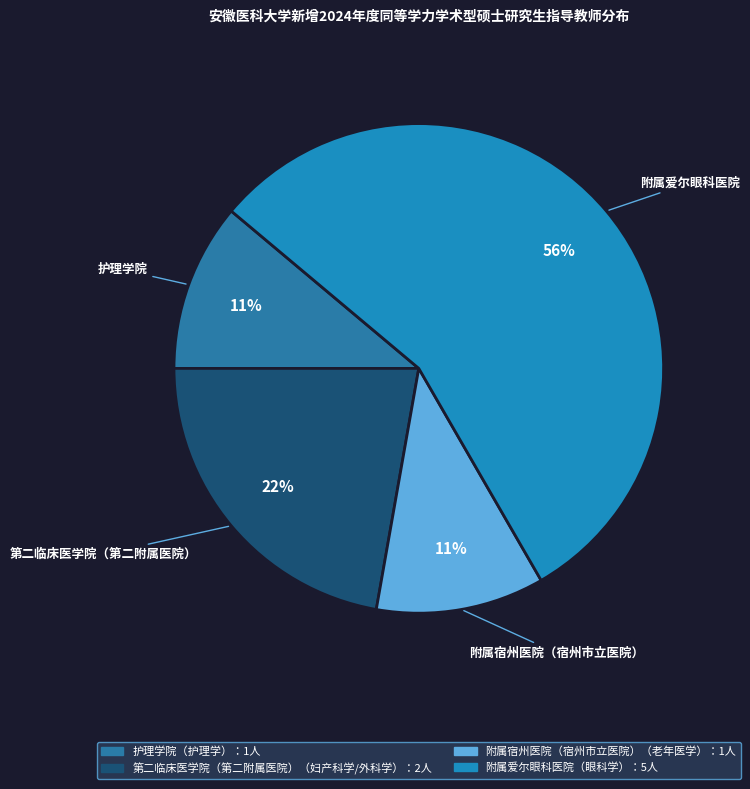

To the nearest percent, what is the average slice percentage?

25%